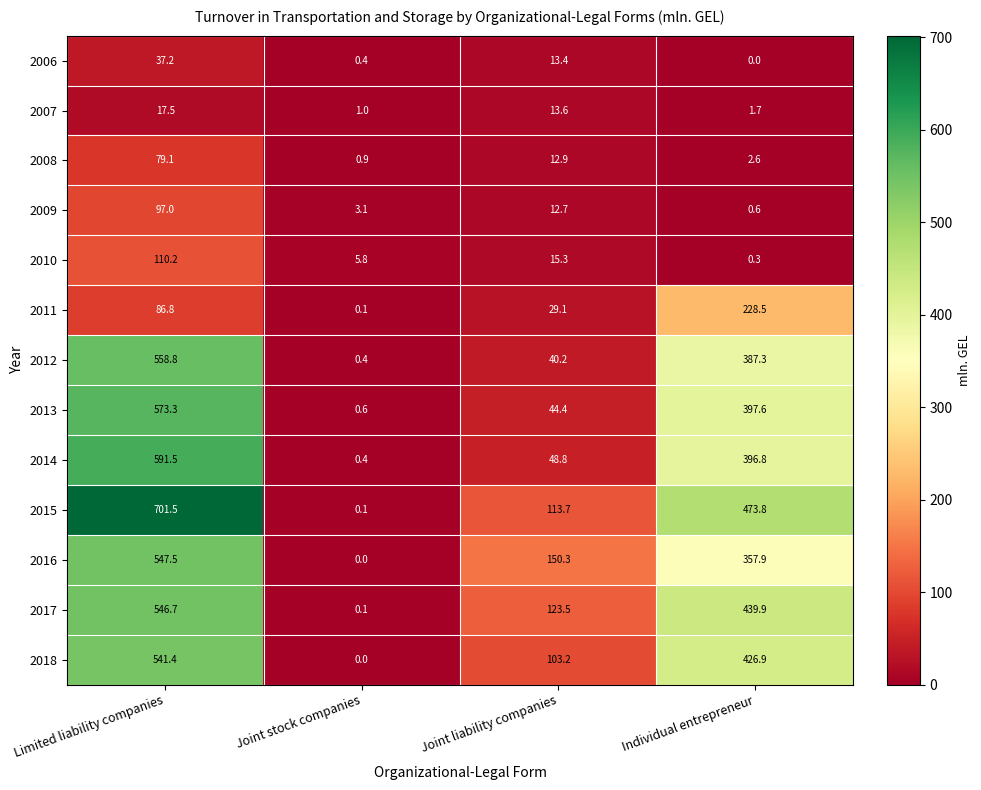

The value of 2011 at Limited liability companies is 86.8. True or false?

True